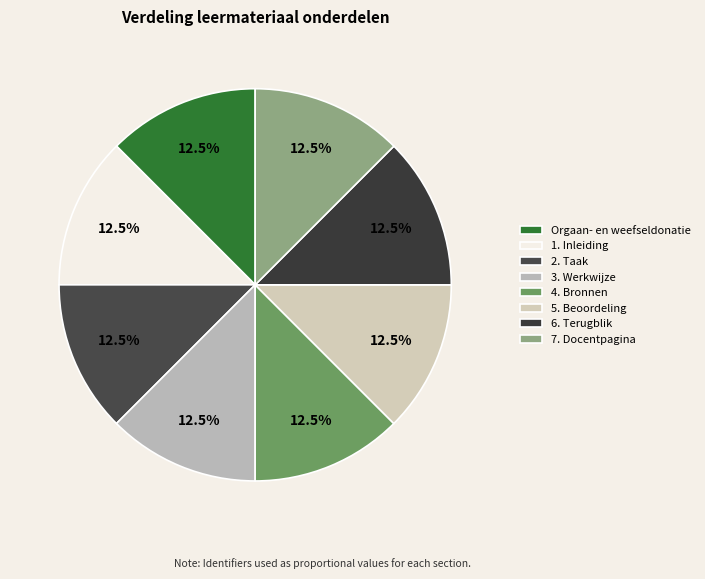

Which slice is the largest?

7. Docentpagina